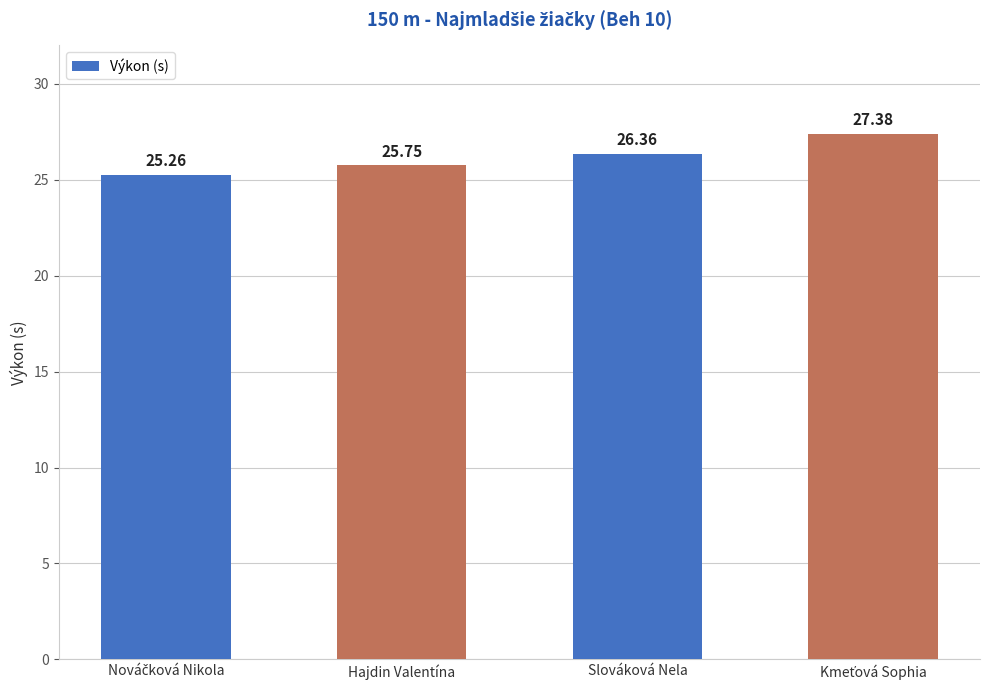

What is the label of the 2nd bar from the left?

Hajdin Valentína